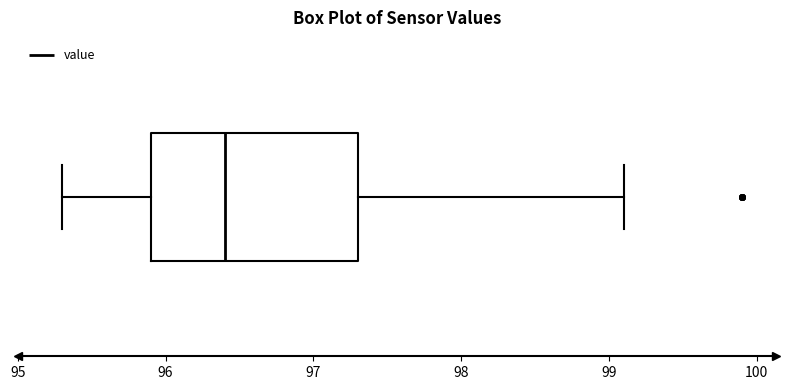

Read this box plot against the x-axis: the position of the median line, the range covered by the box, and the ends of both whiskers. The values are not printed on the chart, so give them approximately, as read against the axis.

median 96.4, box 95.9 to 97.3, whiskers 95.3 to 99.1